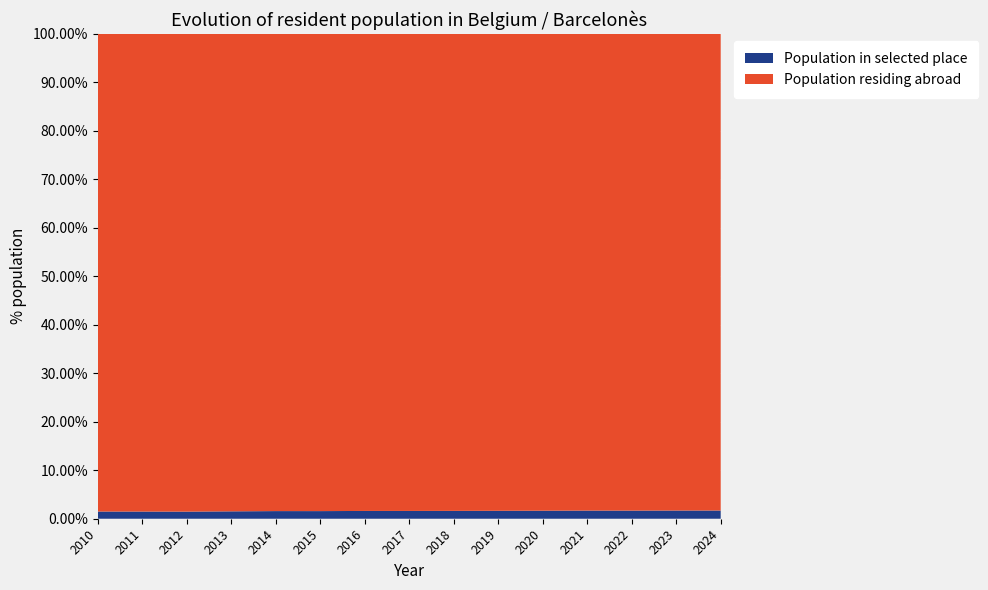

Reading left to right, what are all the values shown in this chart?

Population residing abroad: 2024=195653	2023=185848	2022=181038	2021=173853	2020=170352	2019=164119	2018=158715	2017=150790	2016=141976	2015=132594	2014=123046	2013=114406	2012=105652	2011=97358	2010=88975
Population in selected place: 2024=3375	2023=3200	2022=3083	2021=2972	2020=2867	2019=2730	2018=2610	2017=2463	2016=2318	2015=2119	2014=1970	2013=1770	2012=1571	2011=1462	2010=1343